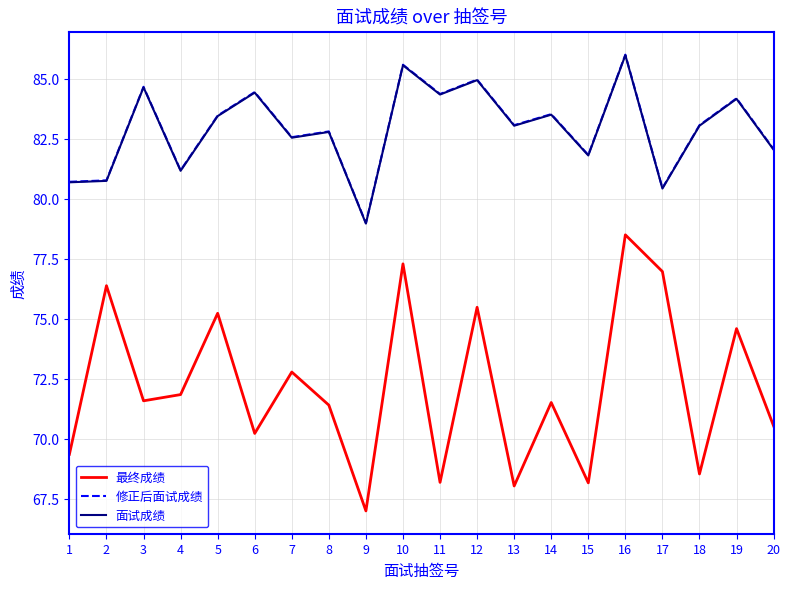

At how many categories does at least one series exceed 77?

20